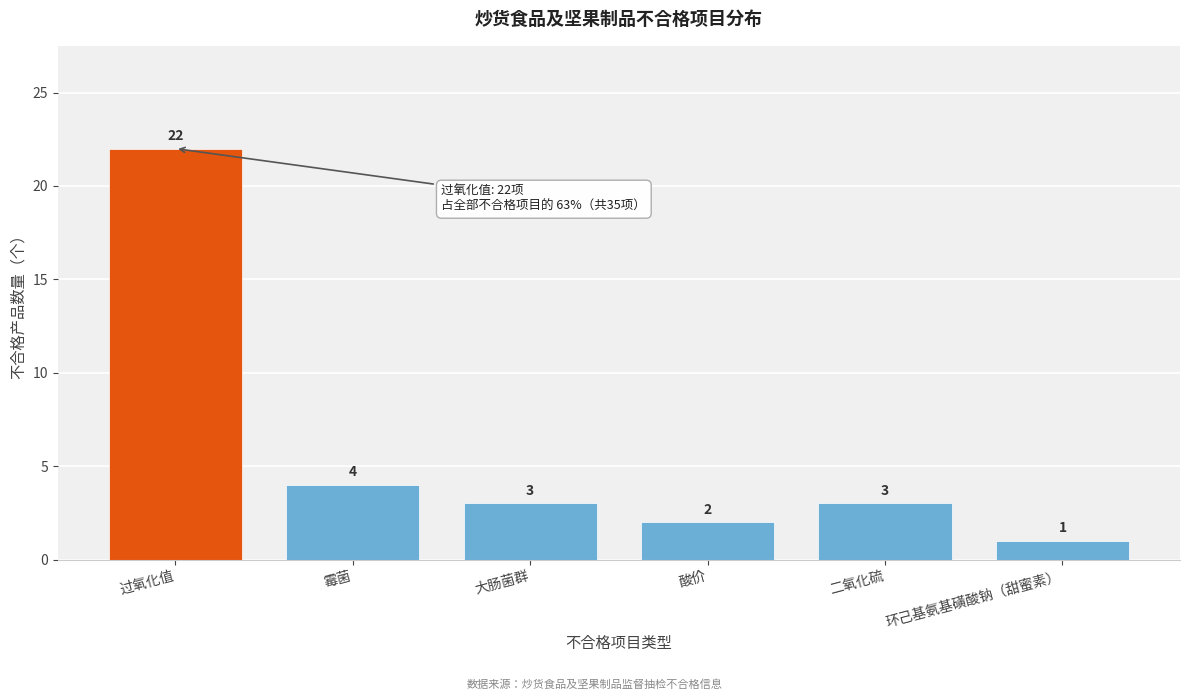

Reading left to right, list all the values displayed in this chart.

22	4	3	2	3	1